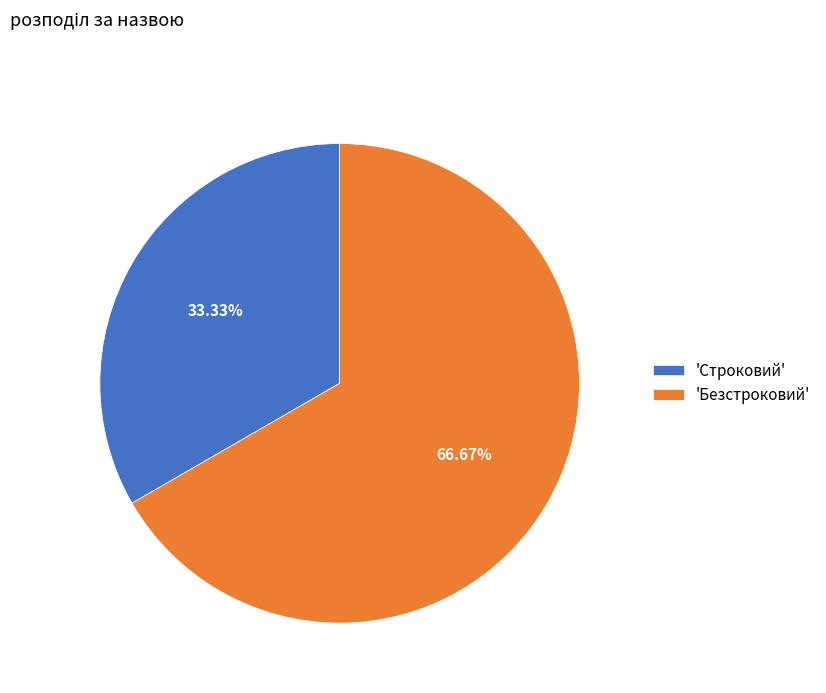

Which category has the biggest portion of the pie?

'Безстроковий'